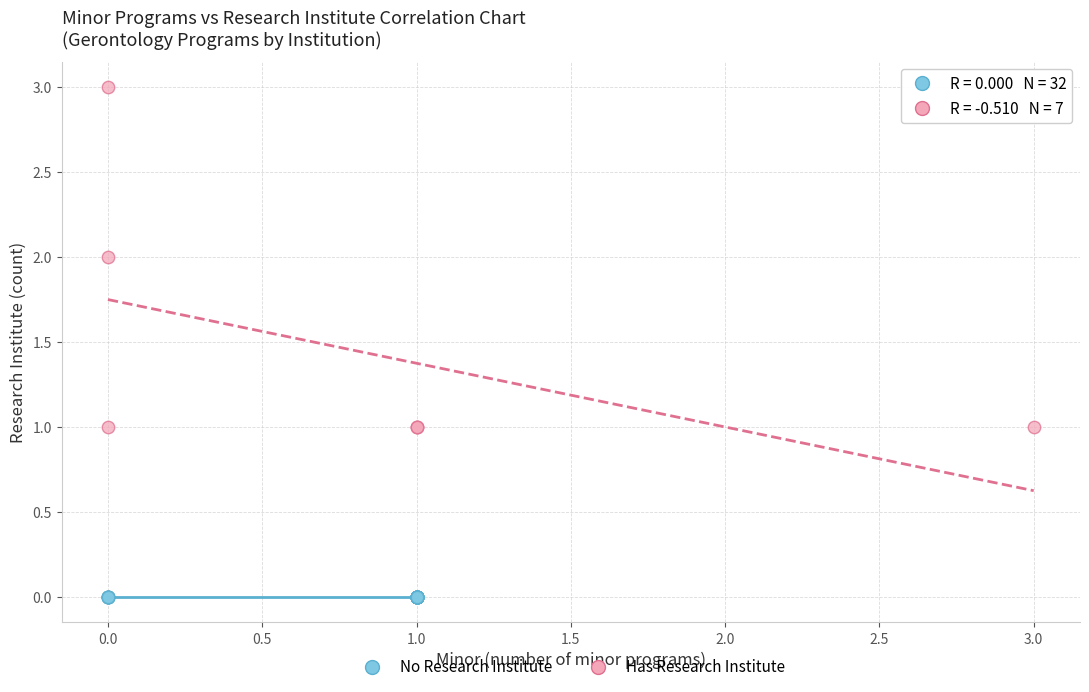

Which series contains the highest Y value?

Has Research Institute